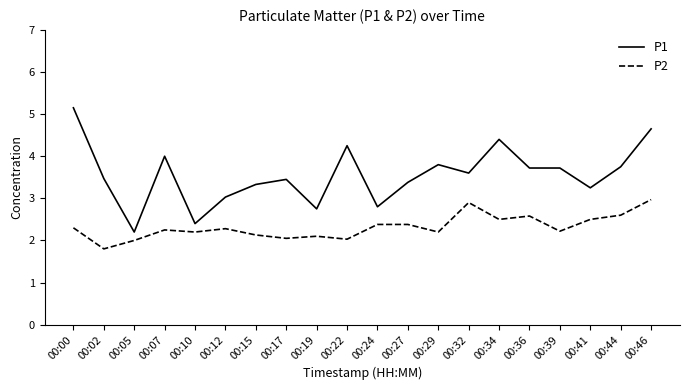

True or false: P1 has more than 2 interior local peaks.

True